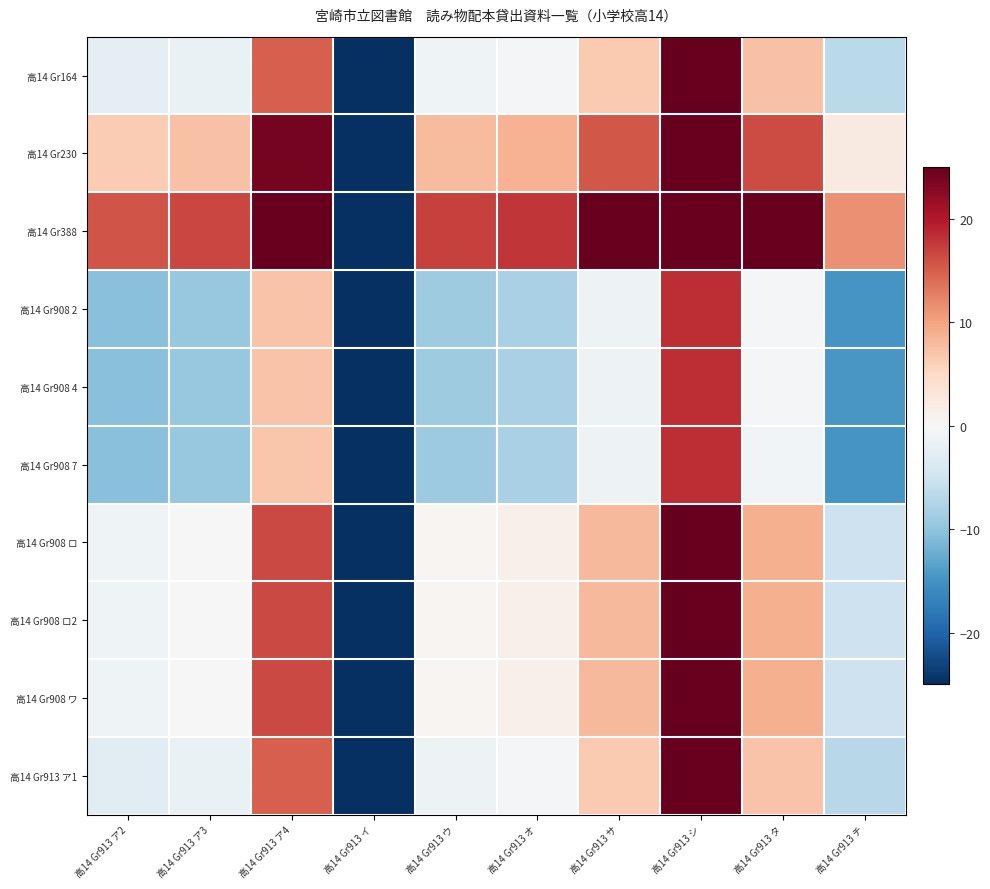

What is the spread (max minus min) of values at 高14 Gr913 タ?

26.1